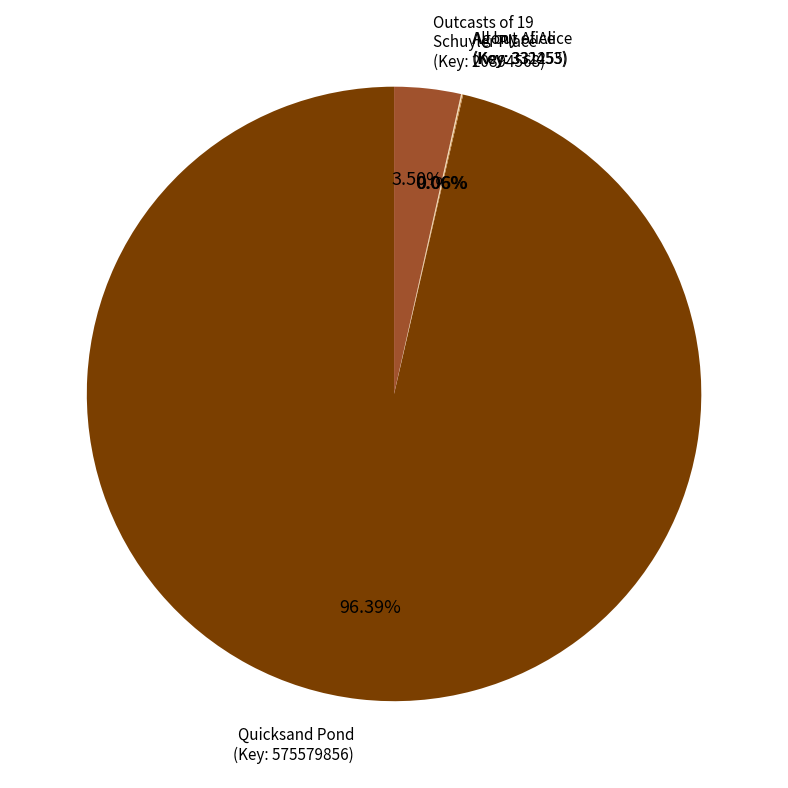

Which category has the biggest portion of the pie?

Quicksand Pond